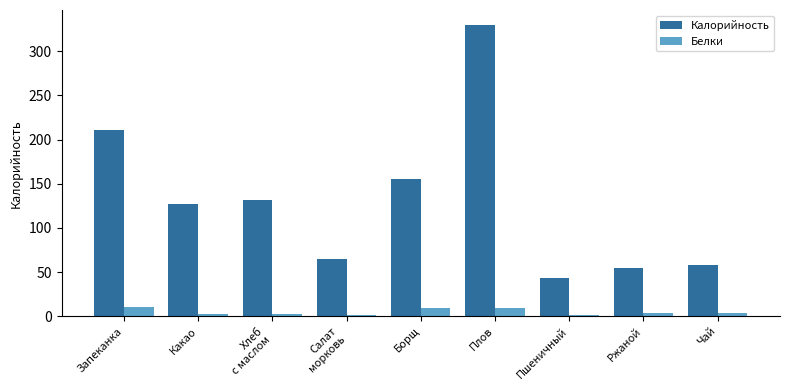

What is the highest value of the Белки series?

11.0